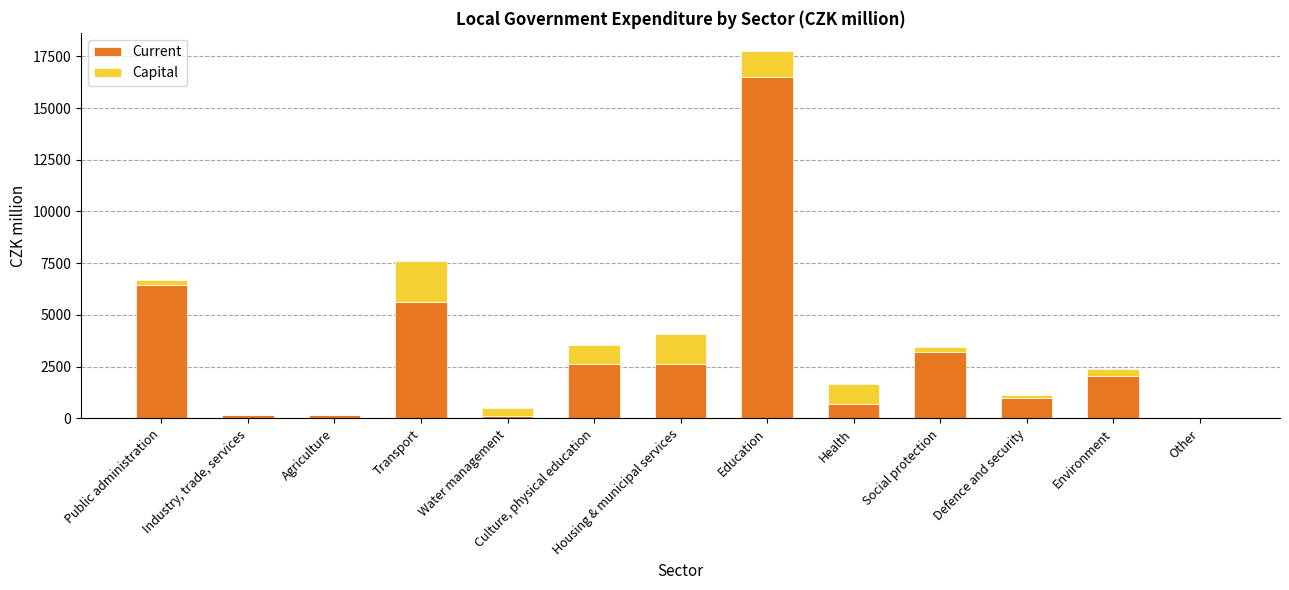

The value of Current at Defence and security is 1005.1. True or false?

True